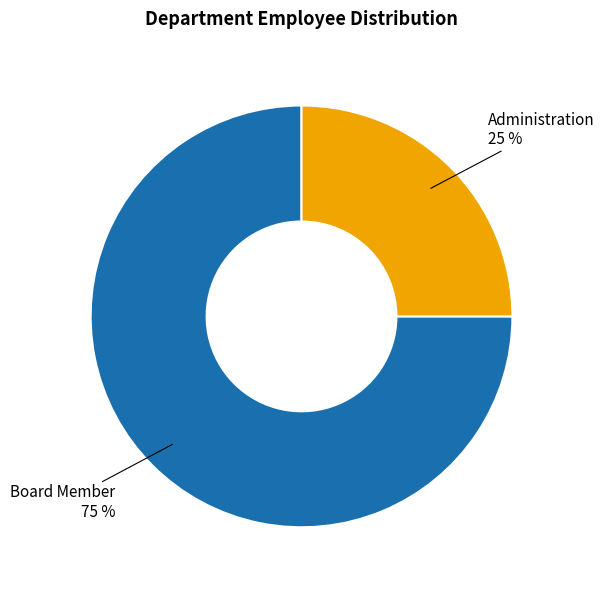

To the nearest percent, what is the difference between the largest and smallest slice percentages?

50%